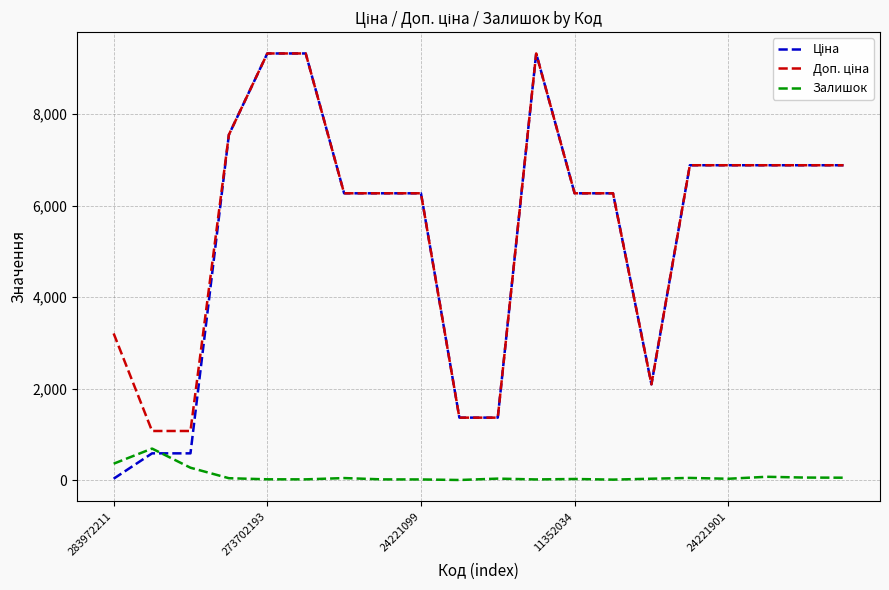

What is the maximum value shown in the chart?

9321.4